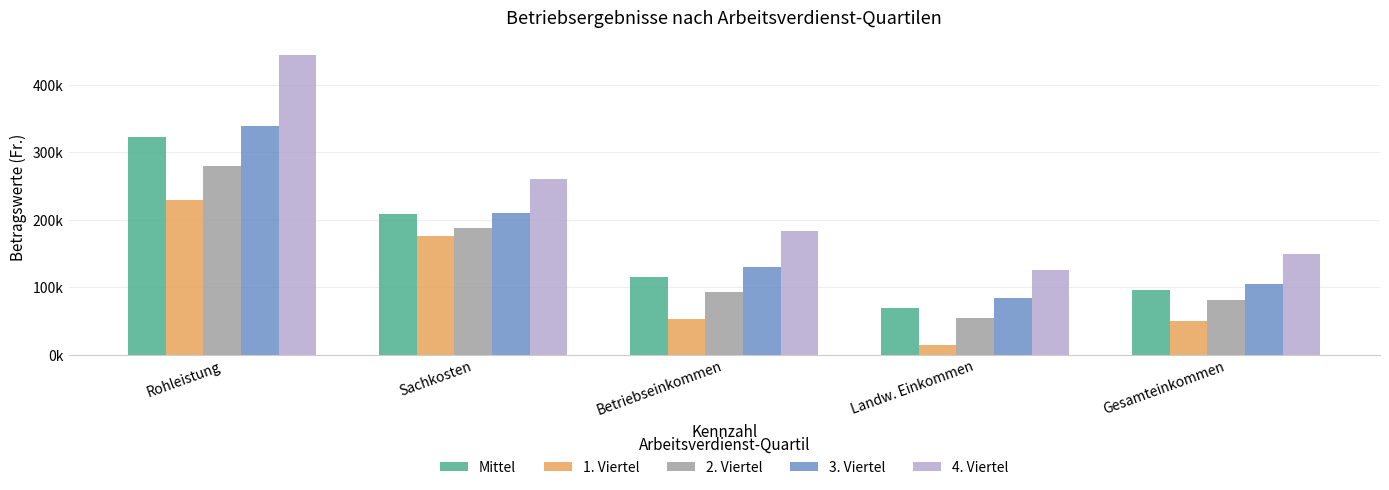

At which category is the sum across all series the highest?

Rohleistung